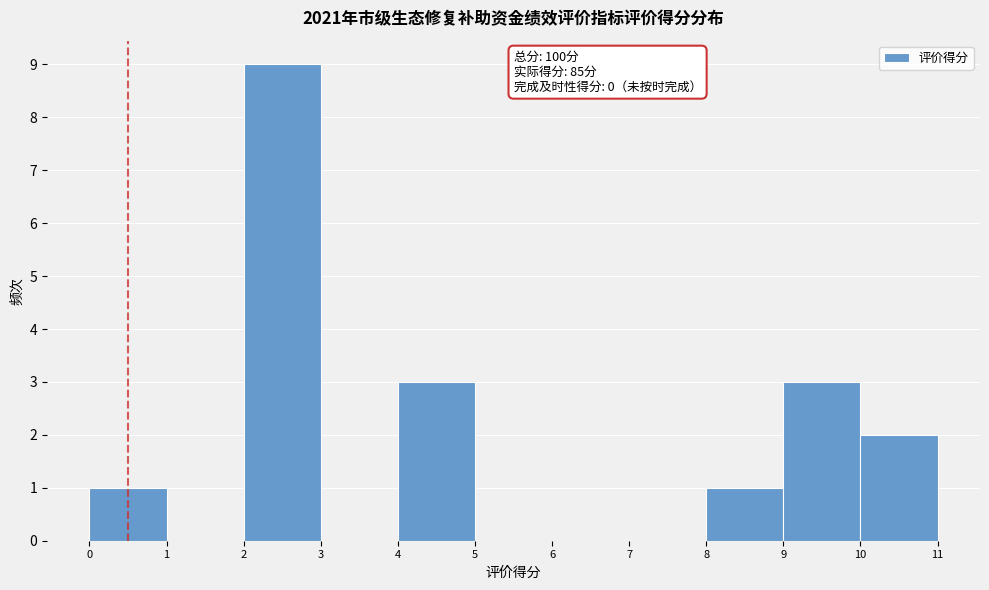

Which range on the x-axis has the tallest bar?

2 to 3